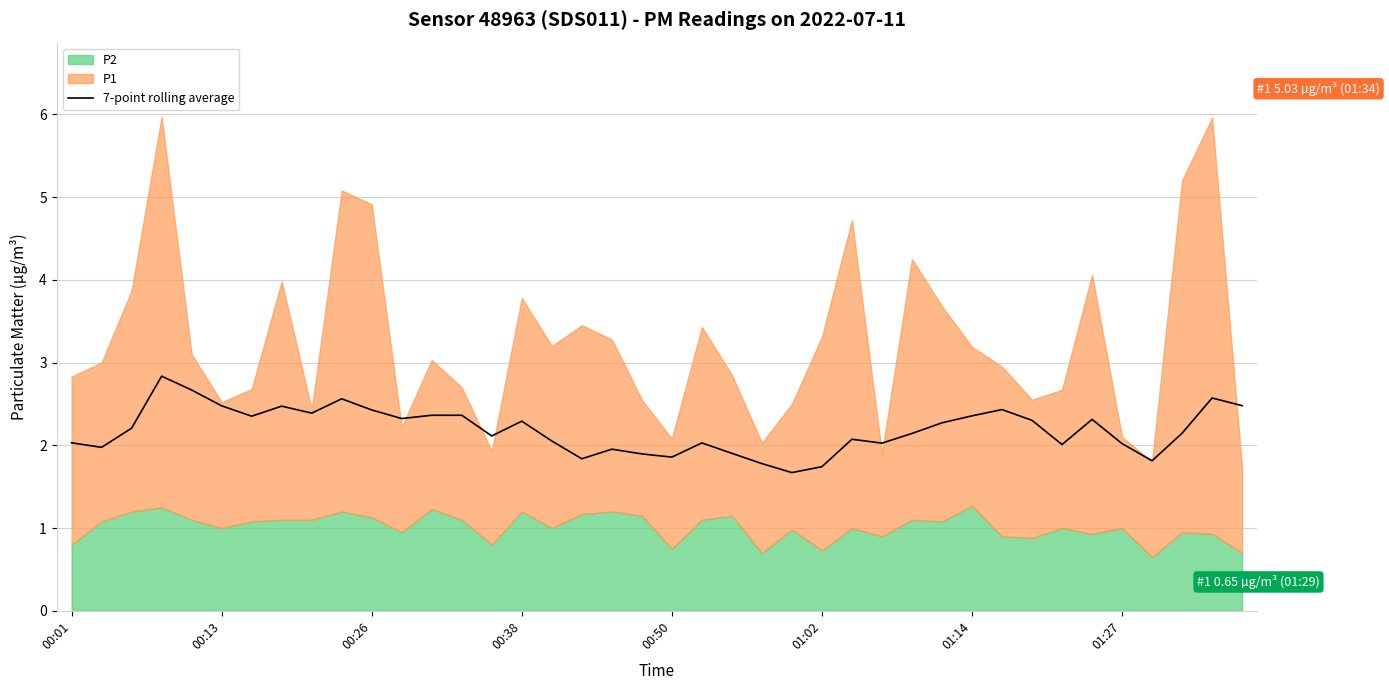

What is the lowest value of the 7-point rolling average series?

1.7